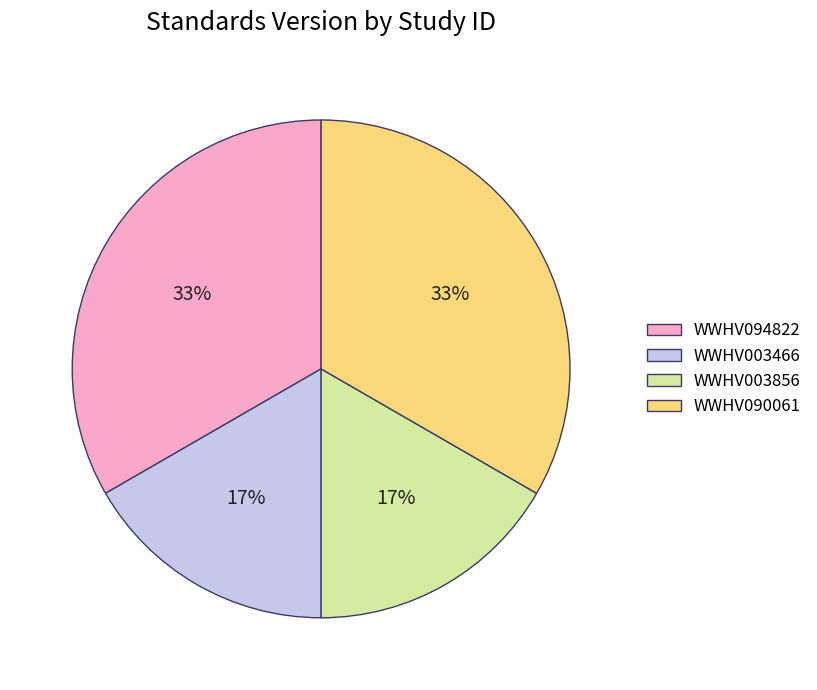

Is there any slice that represents more than half of the pie?

No